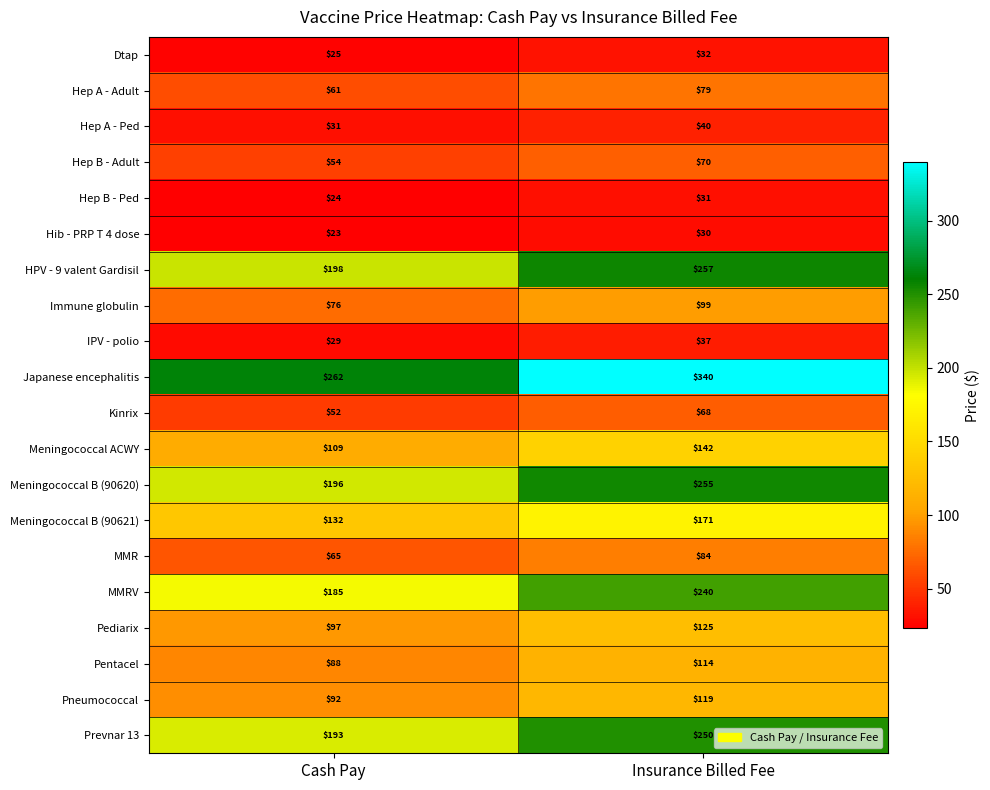

What is the spread (max minus min) of values at Insurance Billed Fee?

310